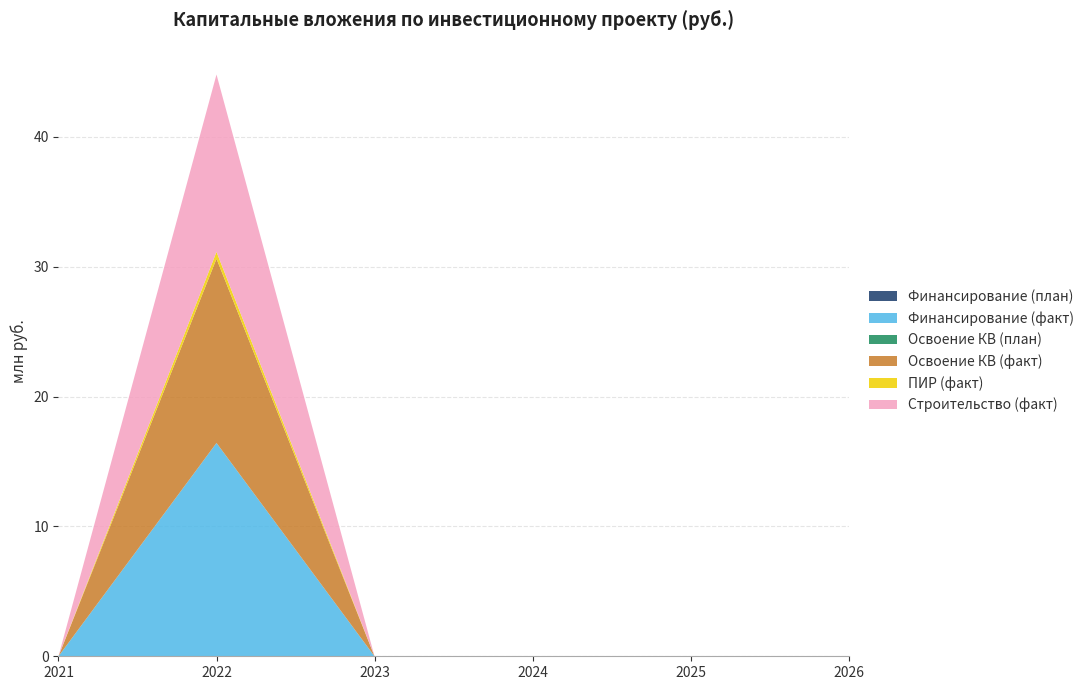

Reading left to right, transcribe all the data shown in this chart.

Финансирование (план): 0	0	0	0	0	0
Финансирование (факт): 0	16427210	0	0	0	0
Освоение КВ (план): 0	0	0	0	0	0
Освоение КВ (факт): 0	14186724	0	0	0	0
ПИР (факт): 0	533400	0	0	0	0
Строительство (факт): 0	13653324	0	0	0	0